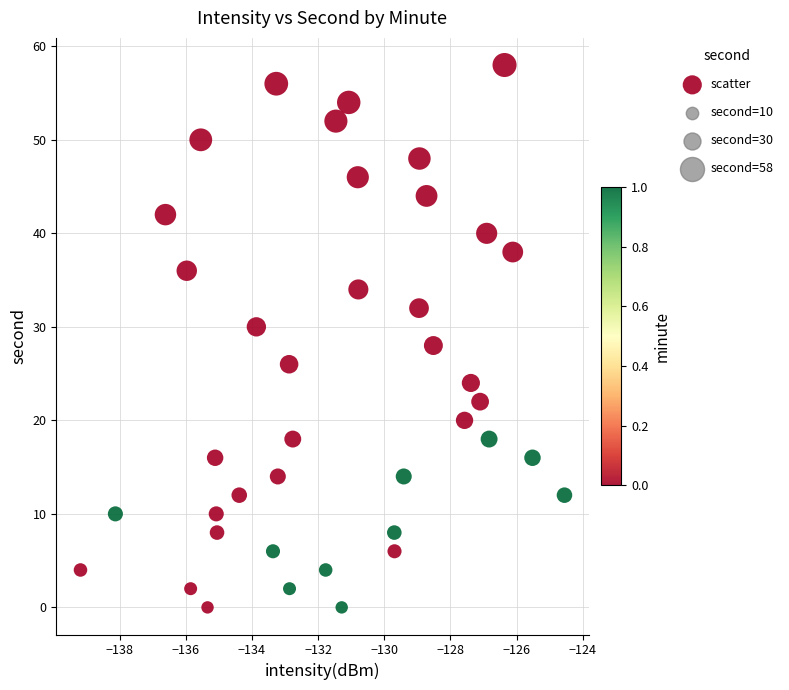

What is the range of Y values (max minus min)?

58